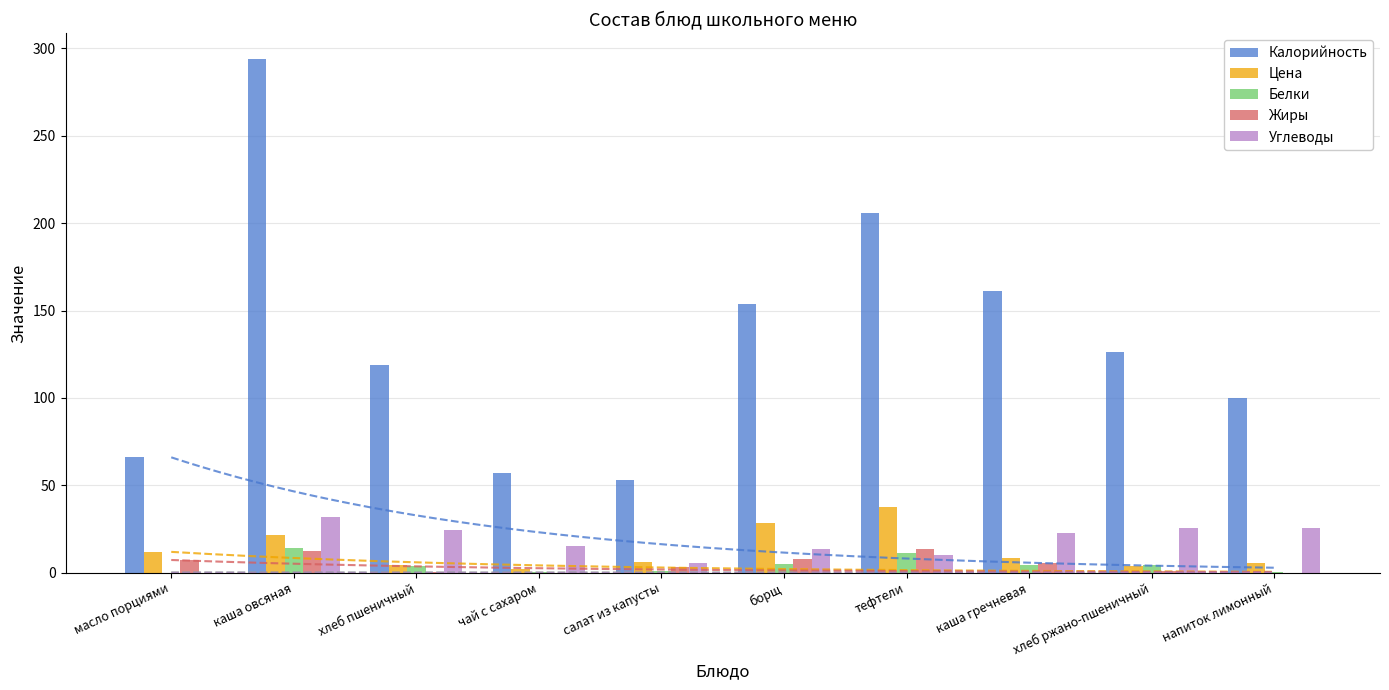

What is the average value of the Цена series?

13.0